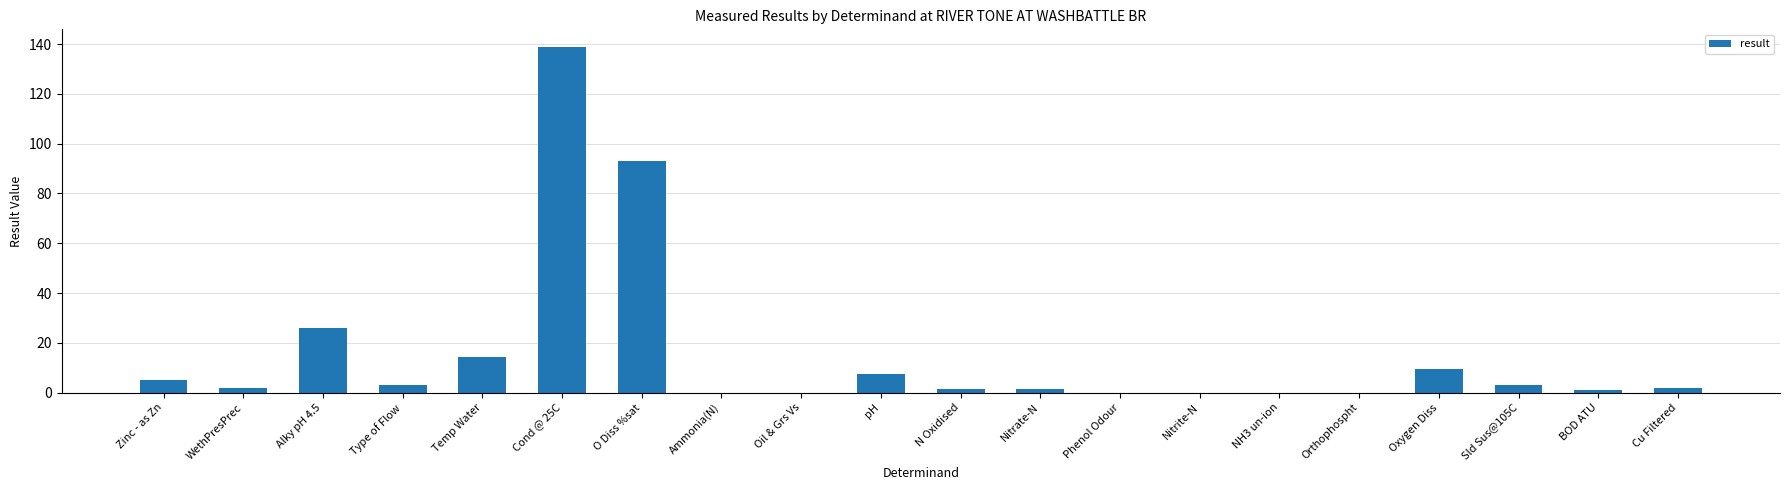

At which label does the data first exceed 2?

Zinc - as Zn